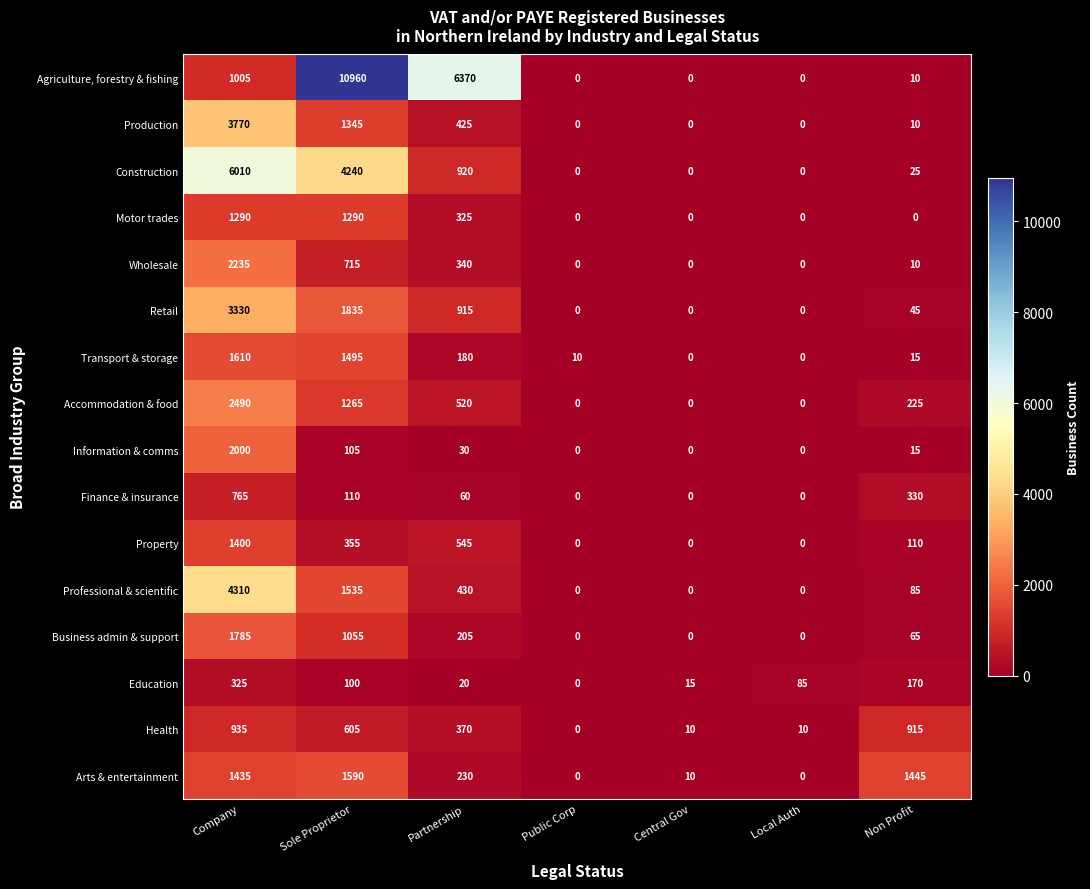

Where is Professional & scientific nearest to the value 2155?

Sole Proprietor